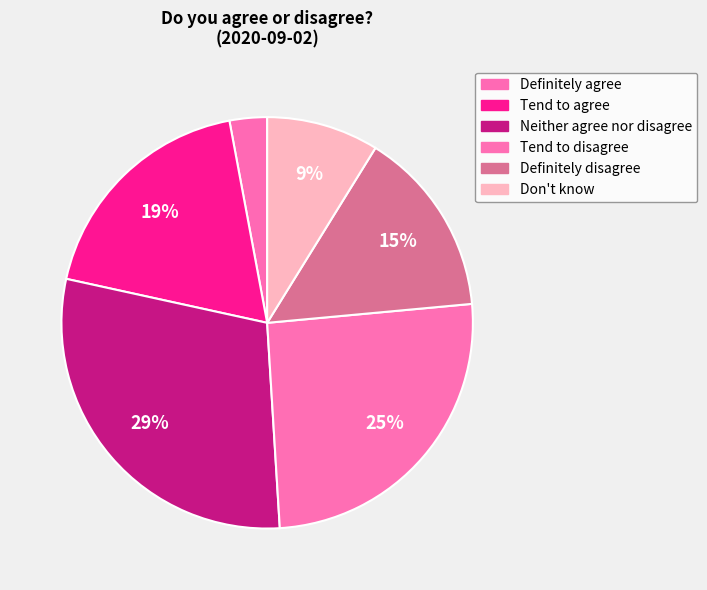

Is it true that Definitely disagree is 22% of the pie?

False